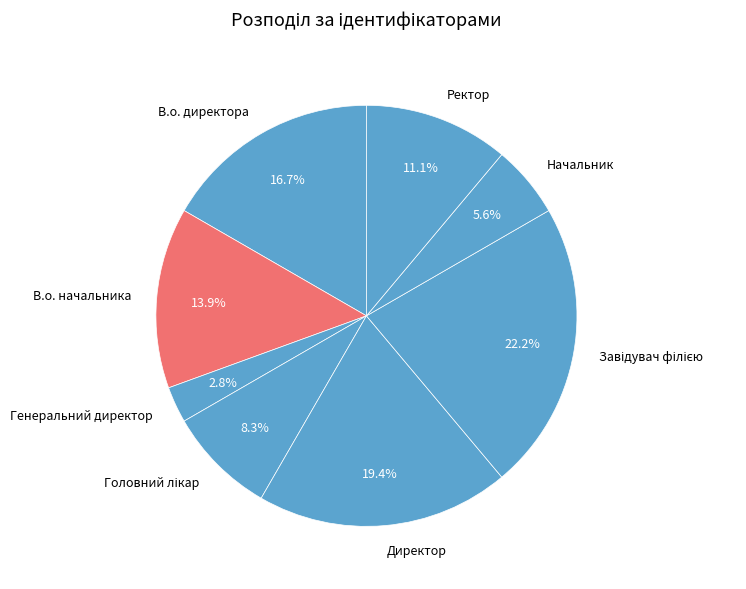

To the nearest percent, what is the difference between the largest and smallest slice percentages?

19%